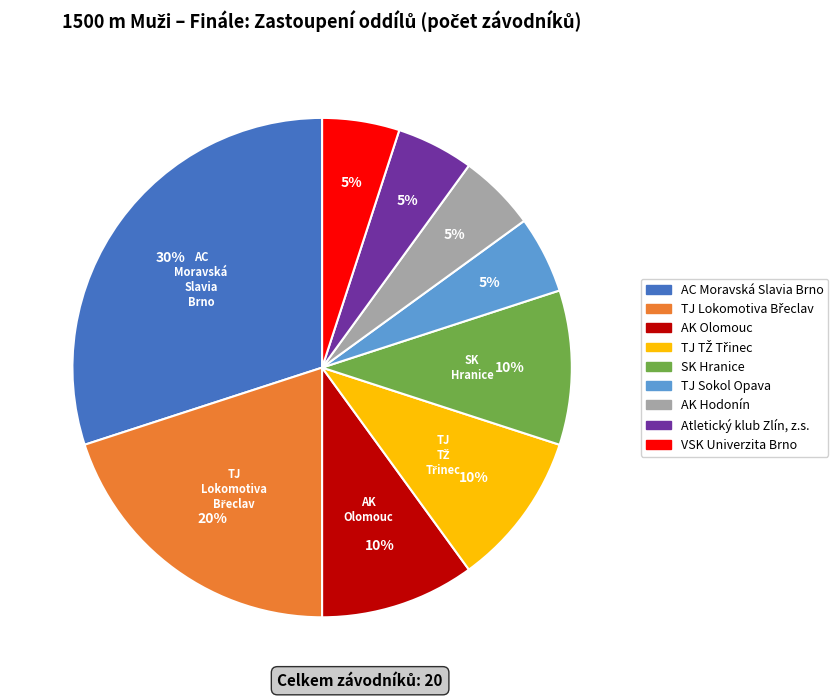

What percentage is the VSK Univerzita Brno slice, to the nearest percent?

5%